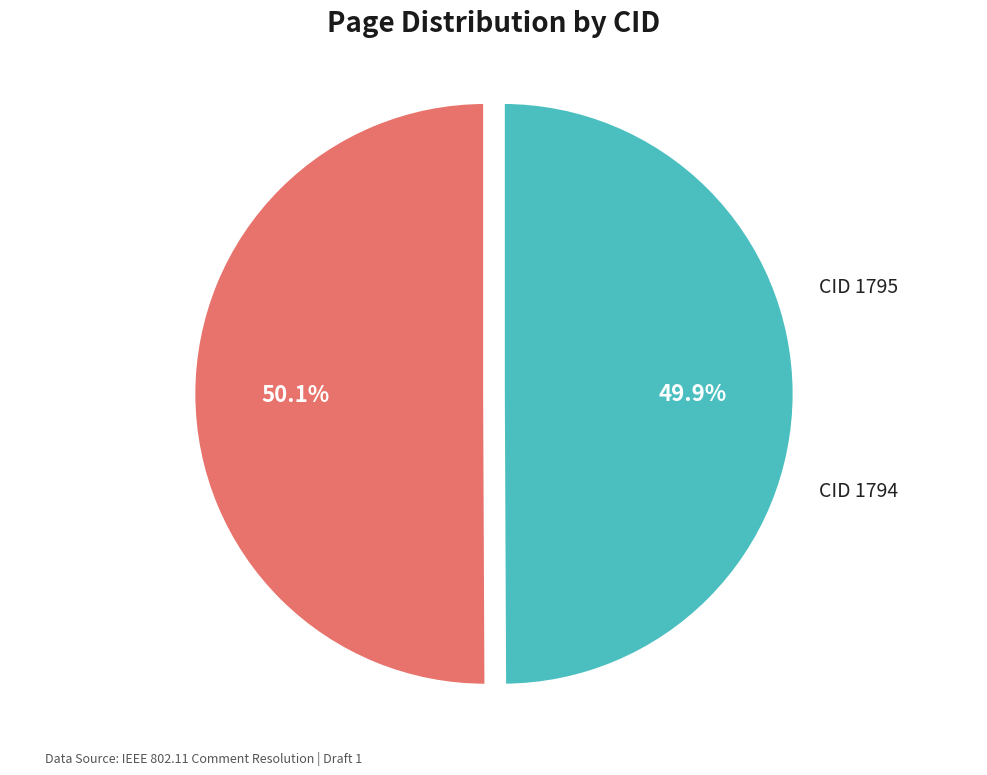

Is there a majority slice in this chart?

Yes